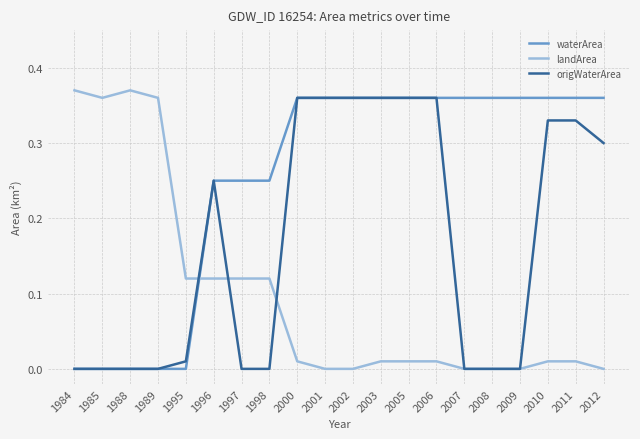

How many lines are shown in the chart?

3